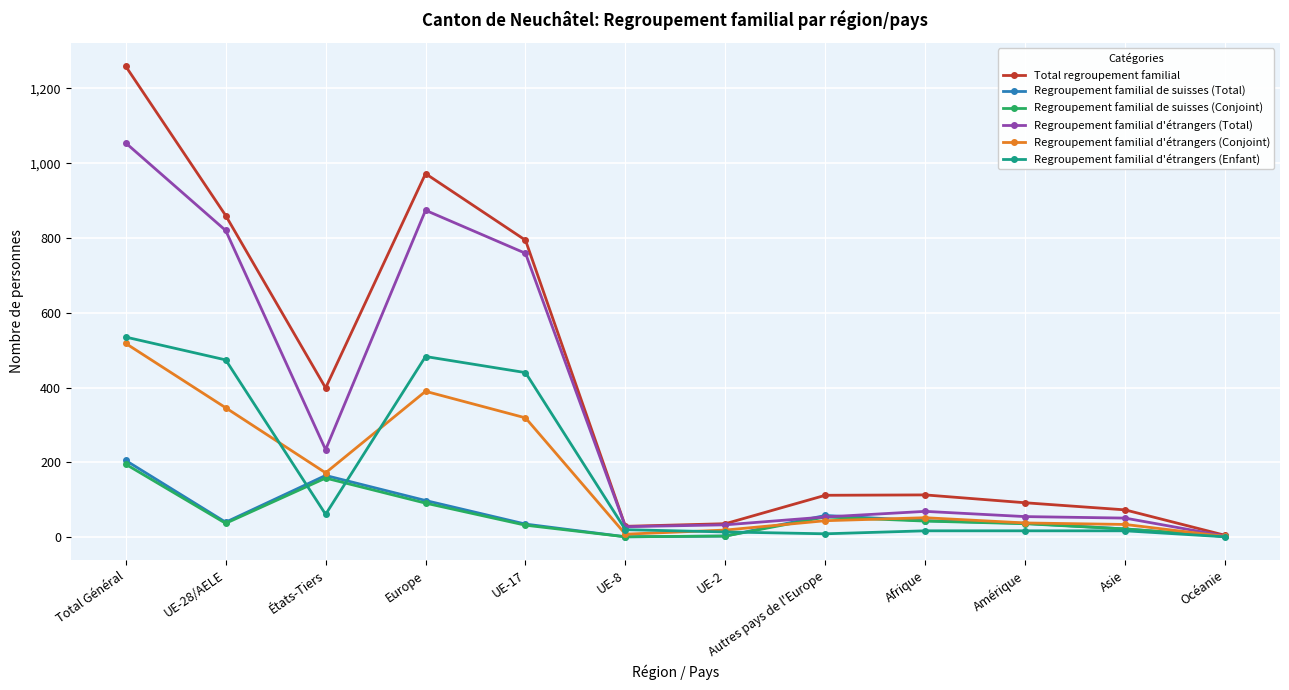

Between UE-8 and Autres pays de l'Europe, which series saw the biggest shift?

Total regroupement familial